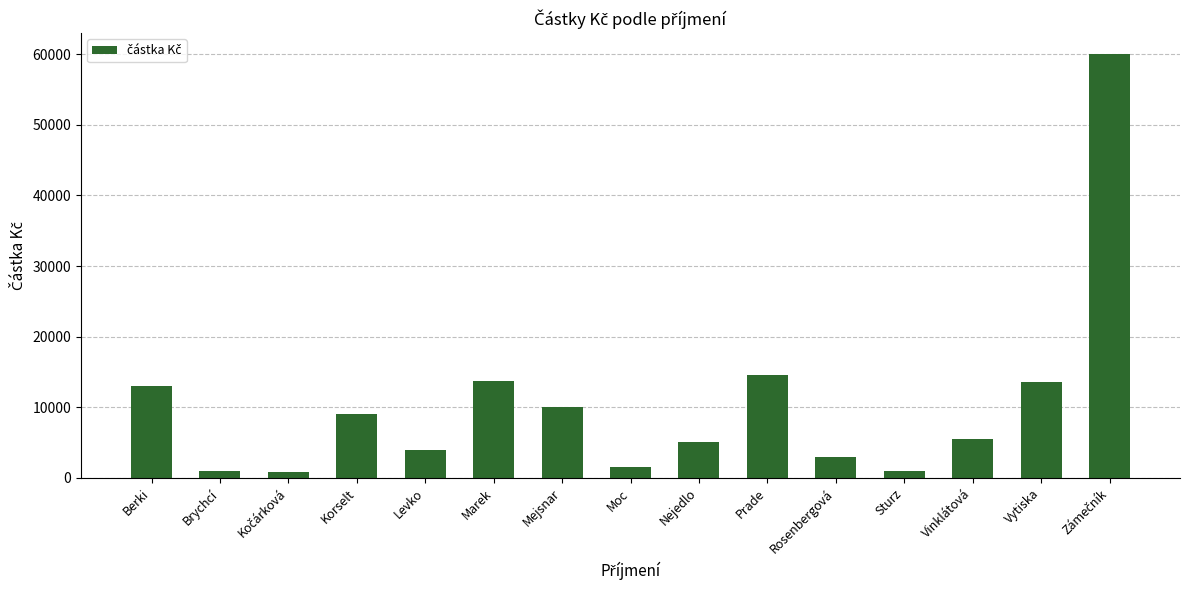

What is the value of the 4th bar from the left?

9000